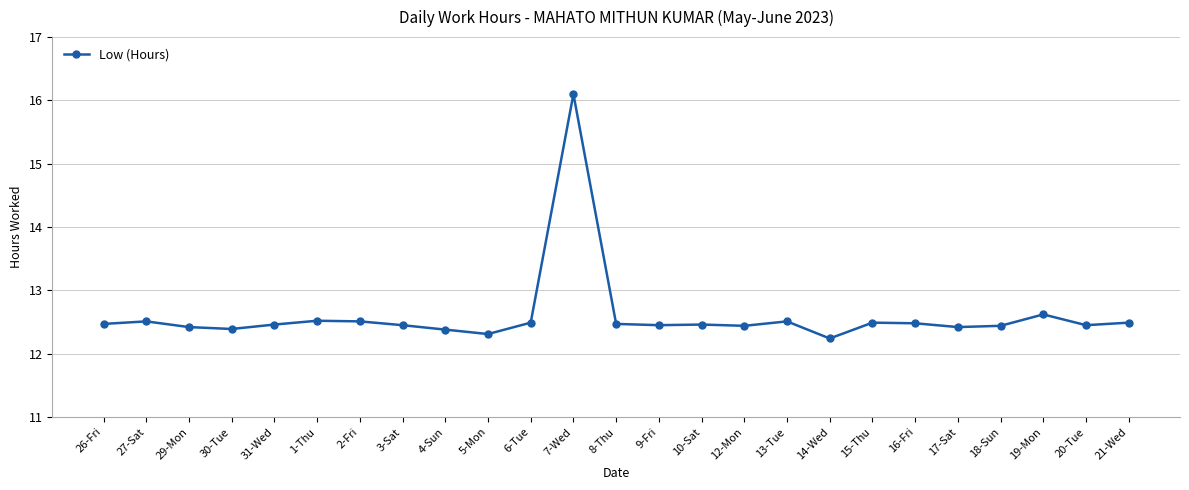

What is the smallest value displayed?

12.2